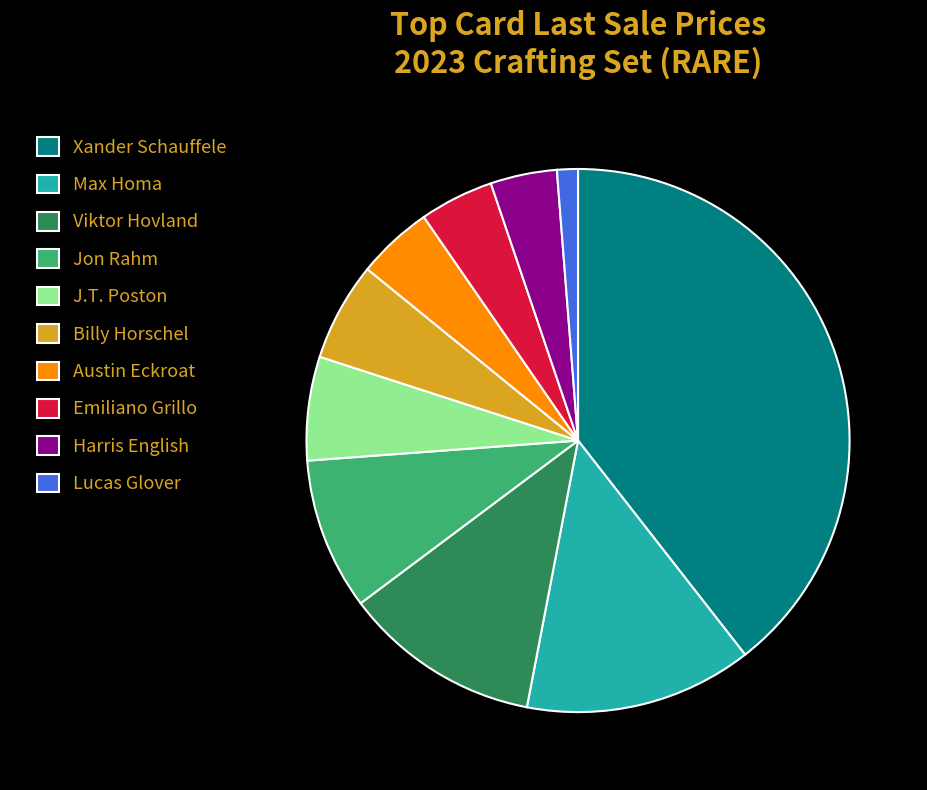

The Max Homa slice represents 14% of the pie. True or false?

True